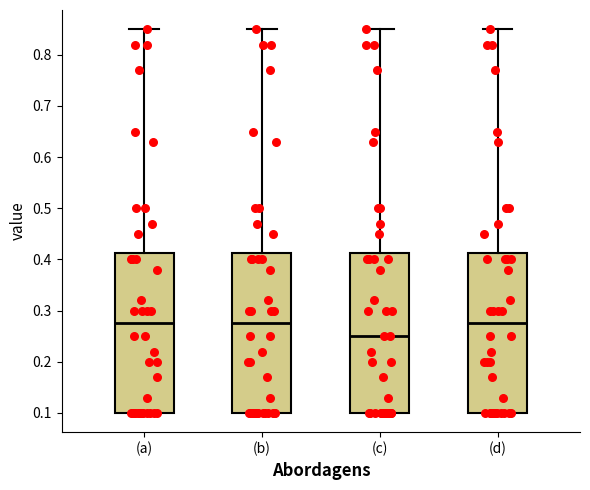

Where is the lower edge of the box for (b) on the y-axis? The values are not printed on the chart, so give them approximately, as read against the axis.

0.10